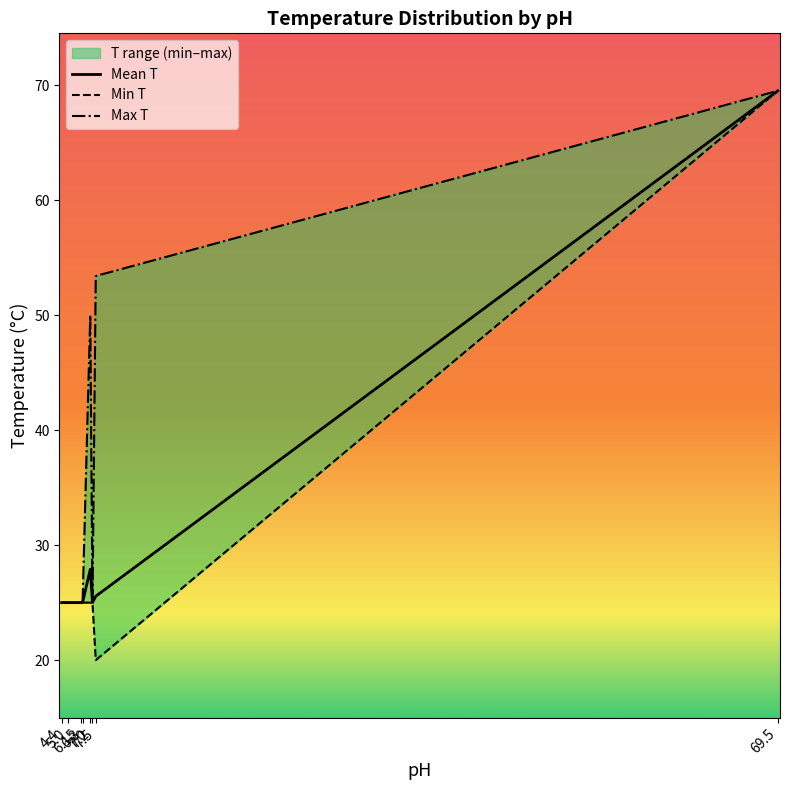

Which has a higher value, 7.2 or 6.3?

7.2